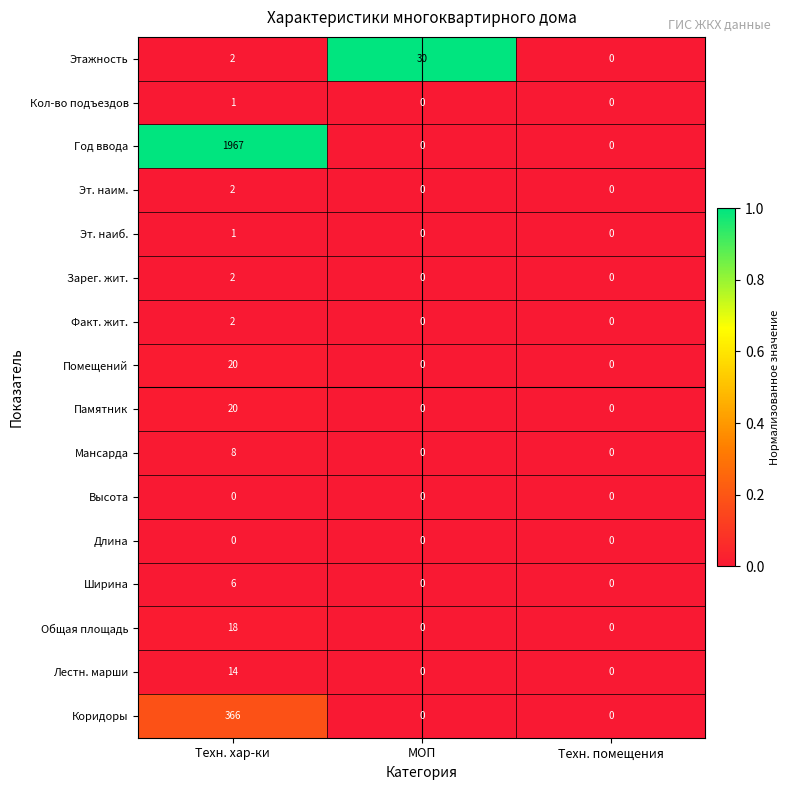

Which series has the widest spread of values?

Год ввода